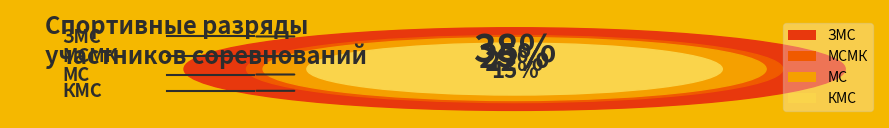

To the nearest percent, what is the difference between the ЗМС and КМС slice percentages?

23%